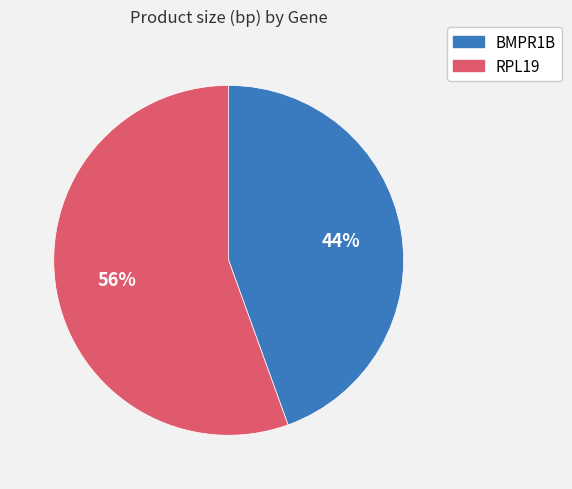

Rank the categories by value from highest to lowest.

RPL19, BMPR1B